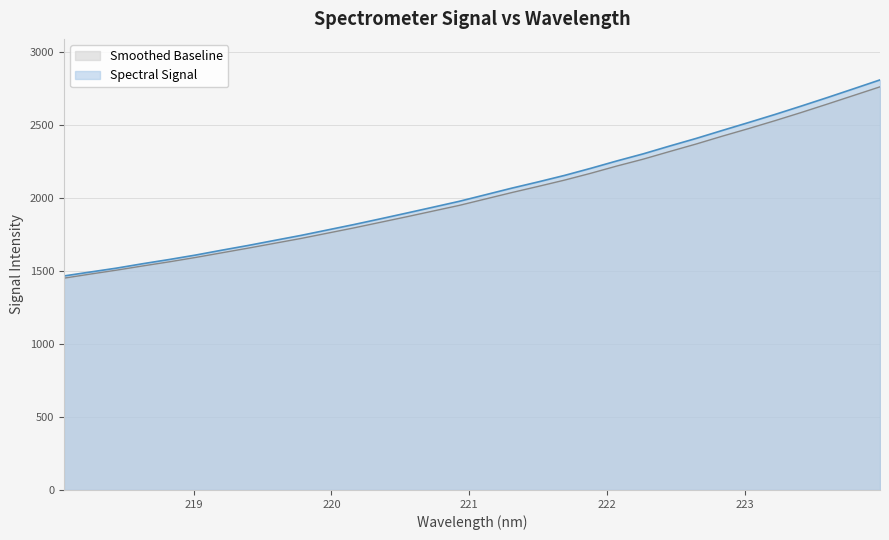

What is the sum of the values at 221.4993 and 218.0596?

3573.9